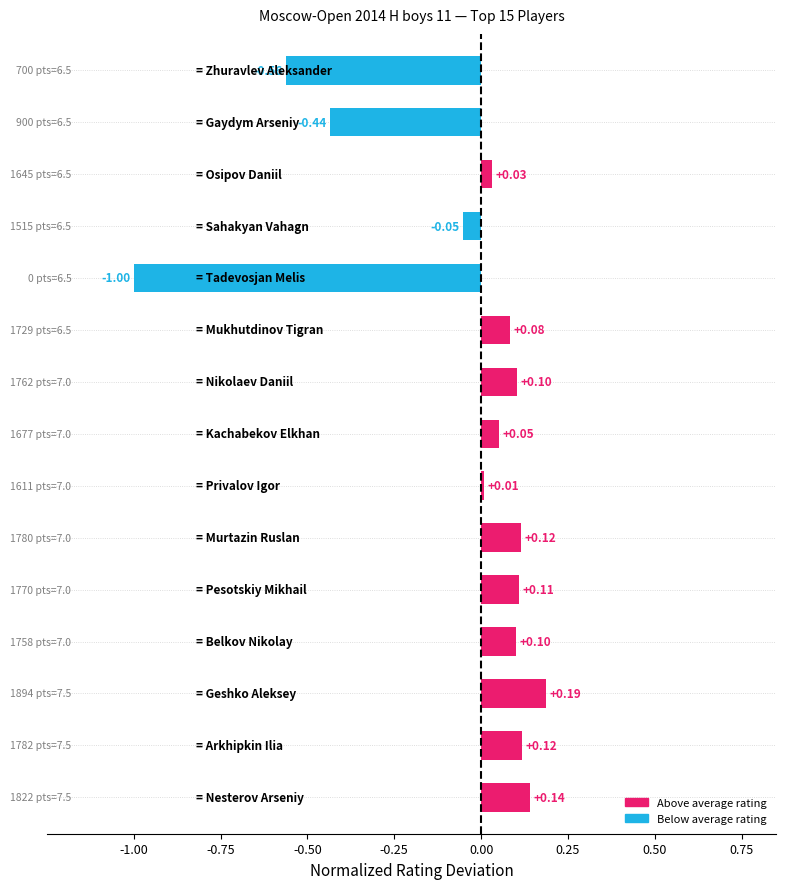

What is the difference between the second highest and minimum values?

1.1